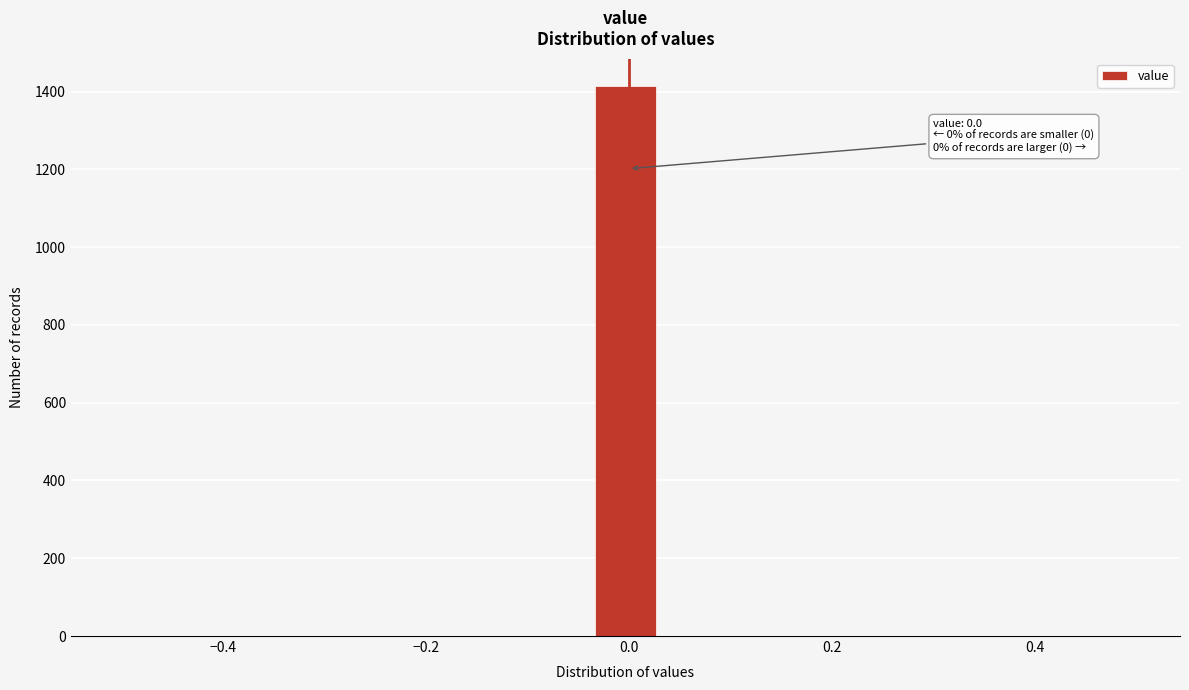

Read against the x-axis, roughly where is the centre of the tallest bar?

0.00